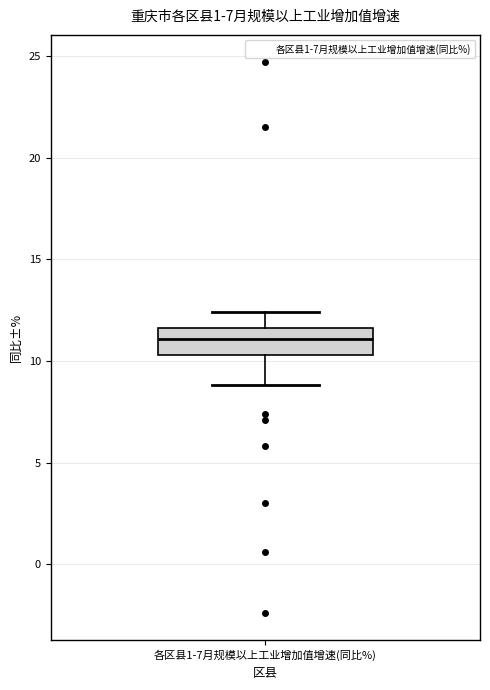

Read this box plot against the y-axis: the position of the median line, the range covered by the box, and the ends of both whiskers. The values are not printed on the chart, so give them approximately, as read against the axis.

median 11.0, box 10.5 to 11.5, whiskers 9.0 to 12.5